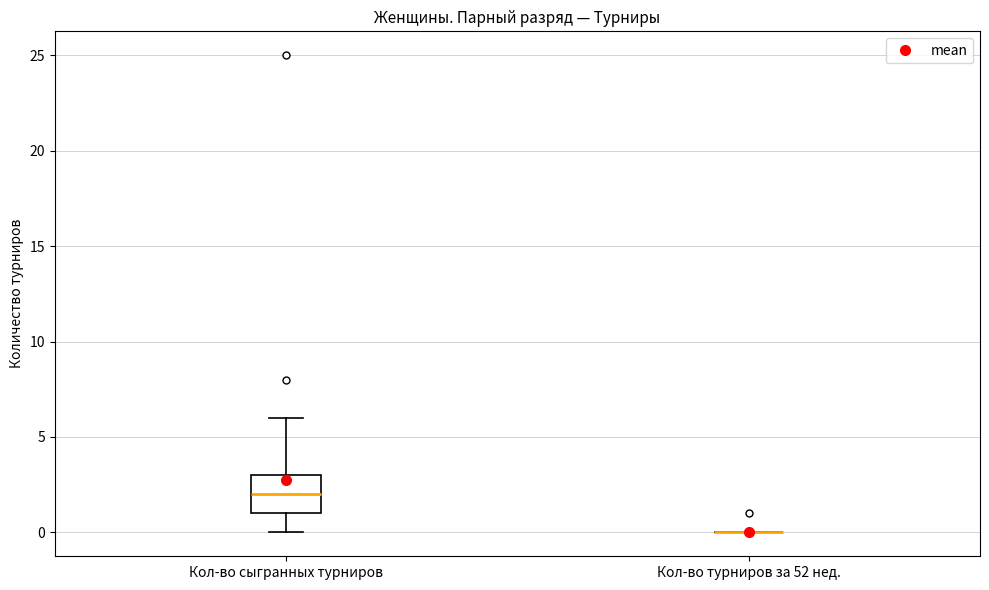

Which box is the tallest, from its lower edge to its upper edge?

Кол-во сыгранных турниров